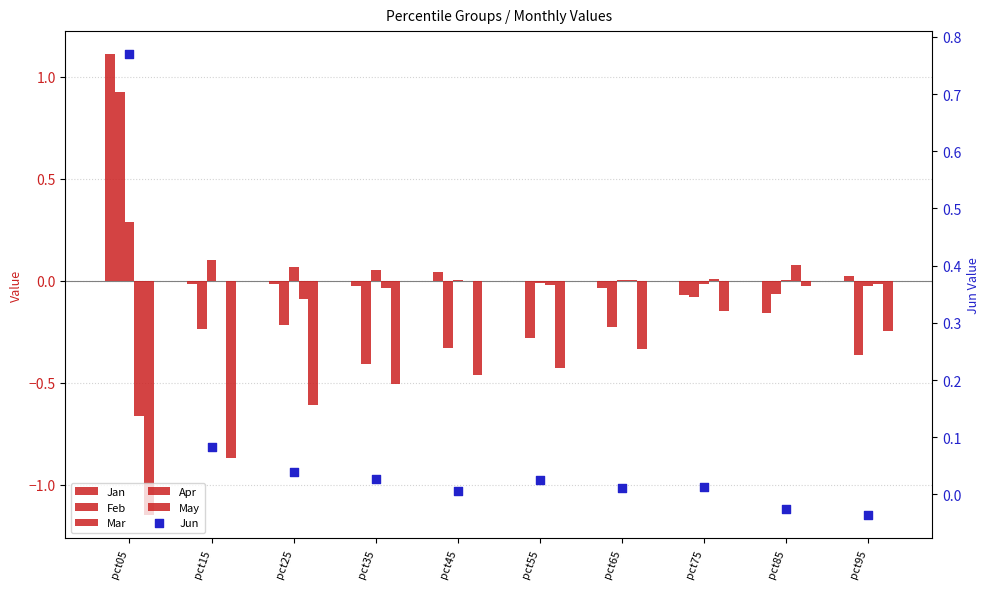

What is the total value across all series at pct35?

-0.9